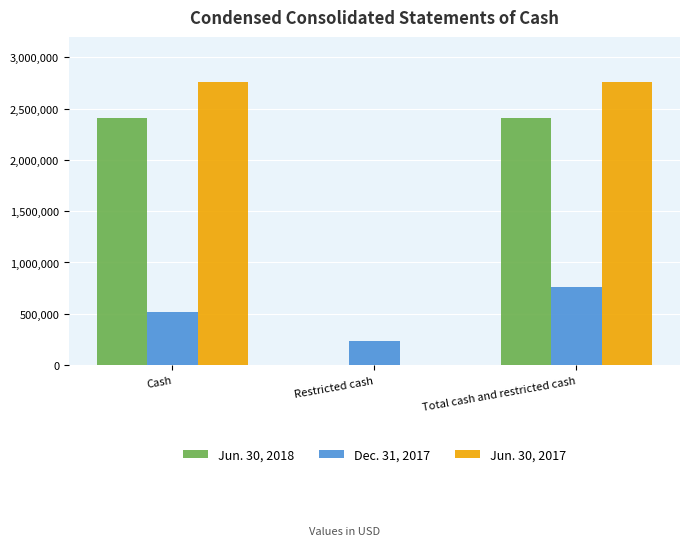

Between Cash and Restricted cash, which series saw the biggest shift?

Jun. 30, 2017